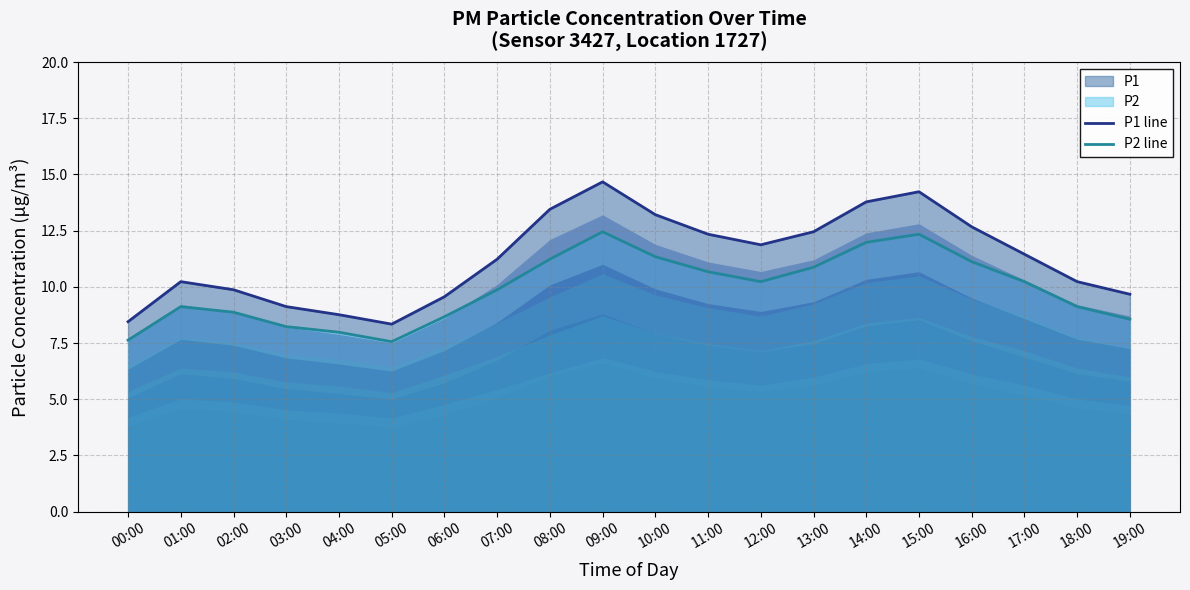

How many distinct data groups are displayed?

2